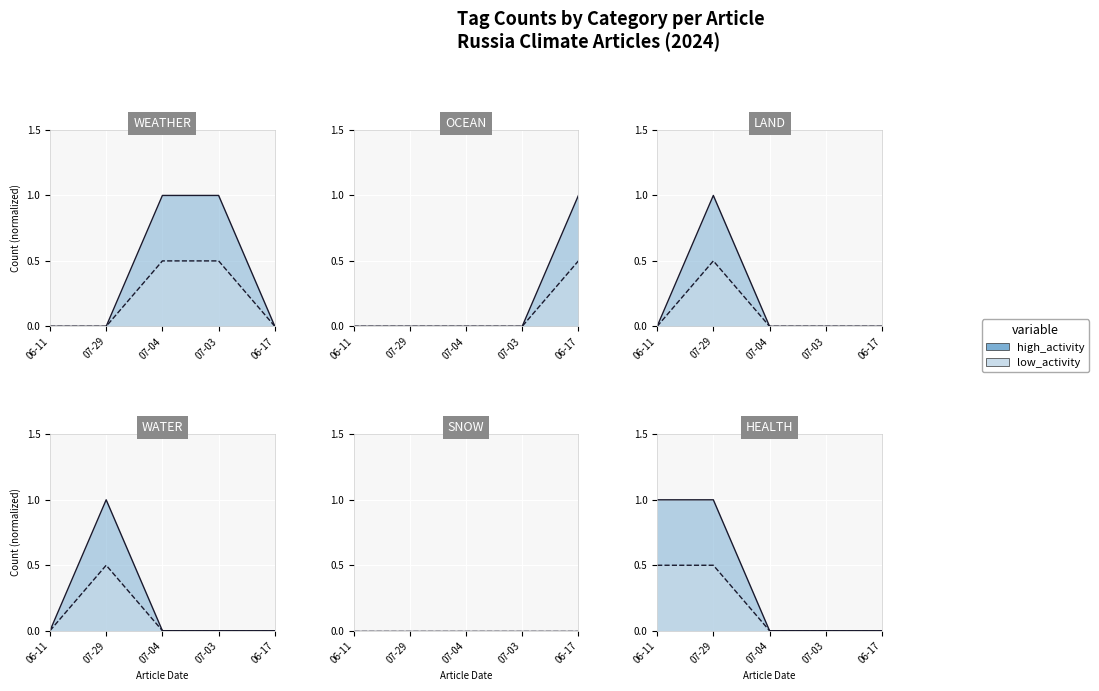

Which label corresponds to the largest value in the chart?

07-04